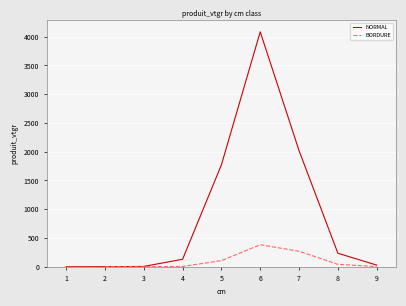

Is this an area chart (filled region under the line)?

No